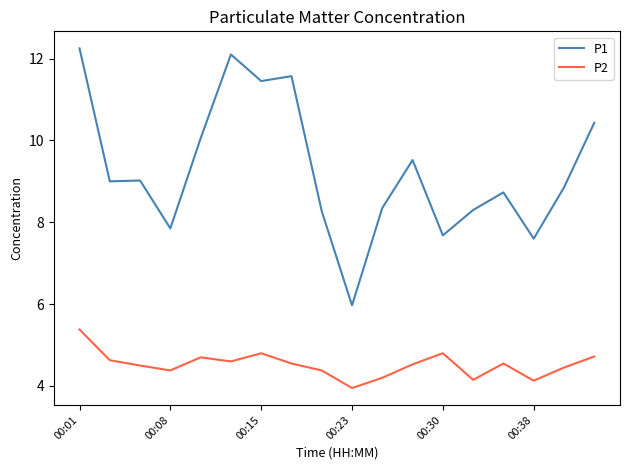

Which series has the largest total across all categories?

P1